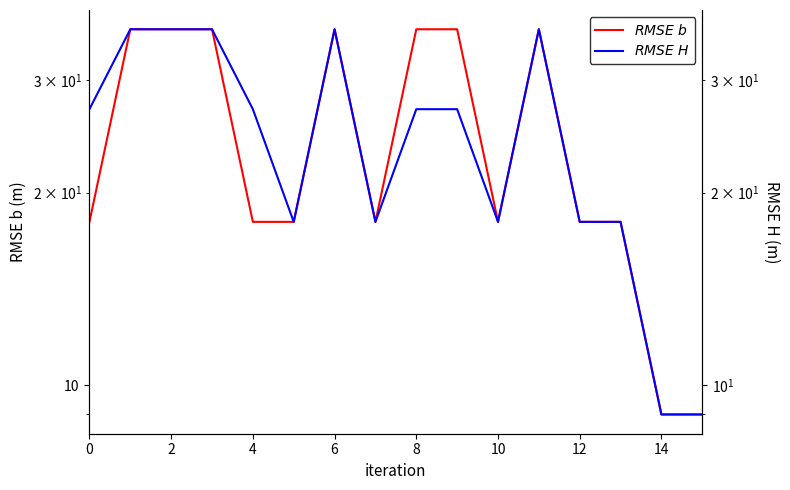

True or false: RMSE H and RMSE b cross at least once.

False